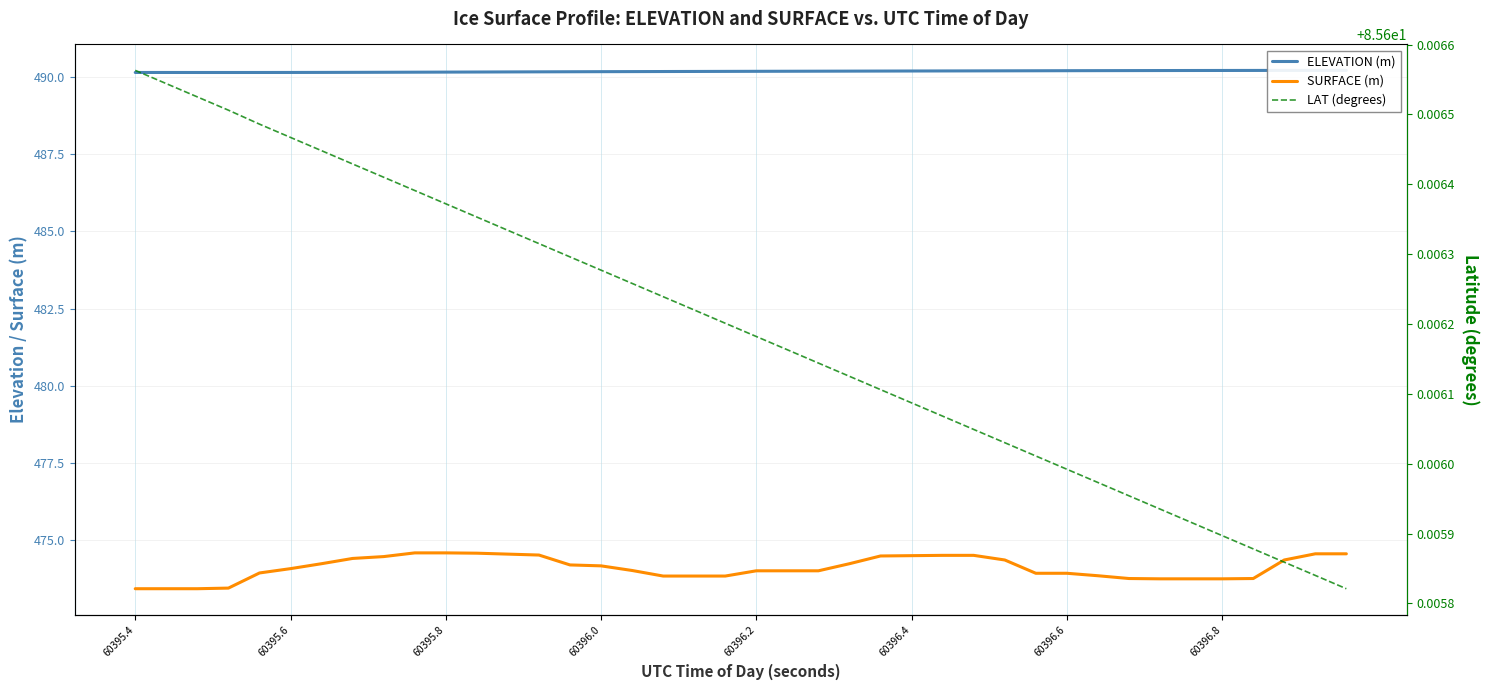

The SURFACE (m) series shows 473.9 at 60396.6. True or false?

True